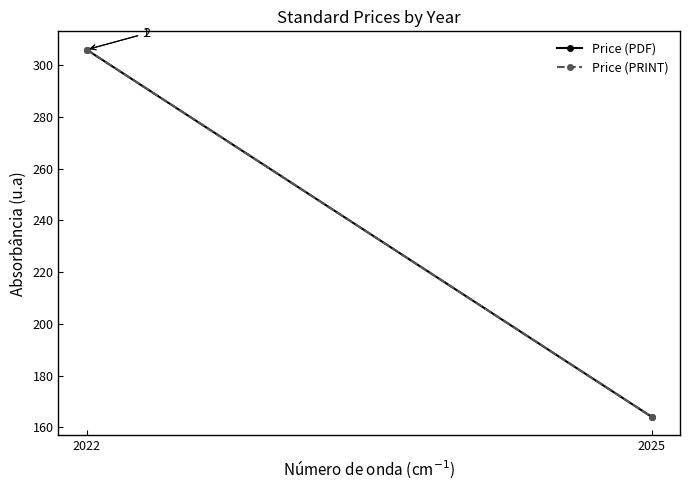

At which category is the sum across all series the highest?

2022